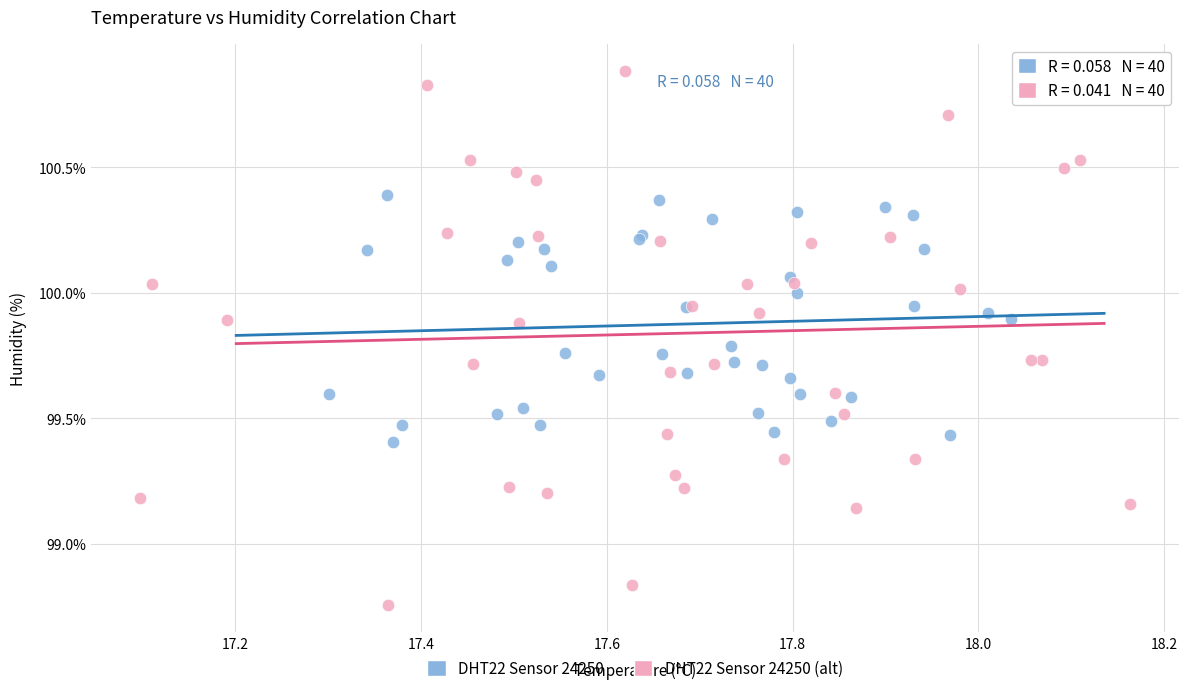

Which series has the largest Y range (max minus min)?

DHT22 Sensor 24250 (alt)